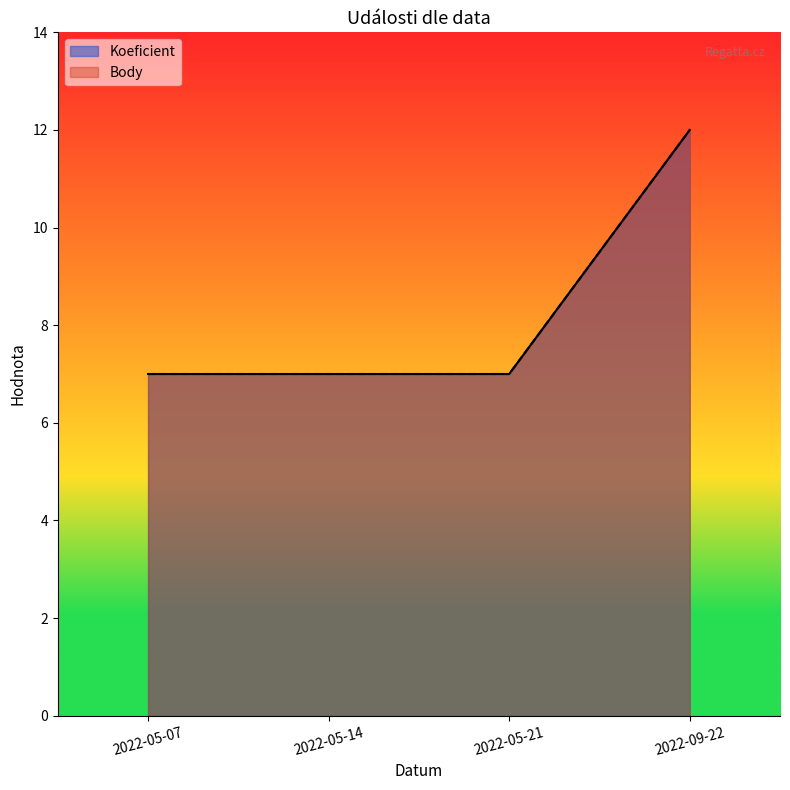

What is the value of the Koeficient point at the 4th from the left?

12